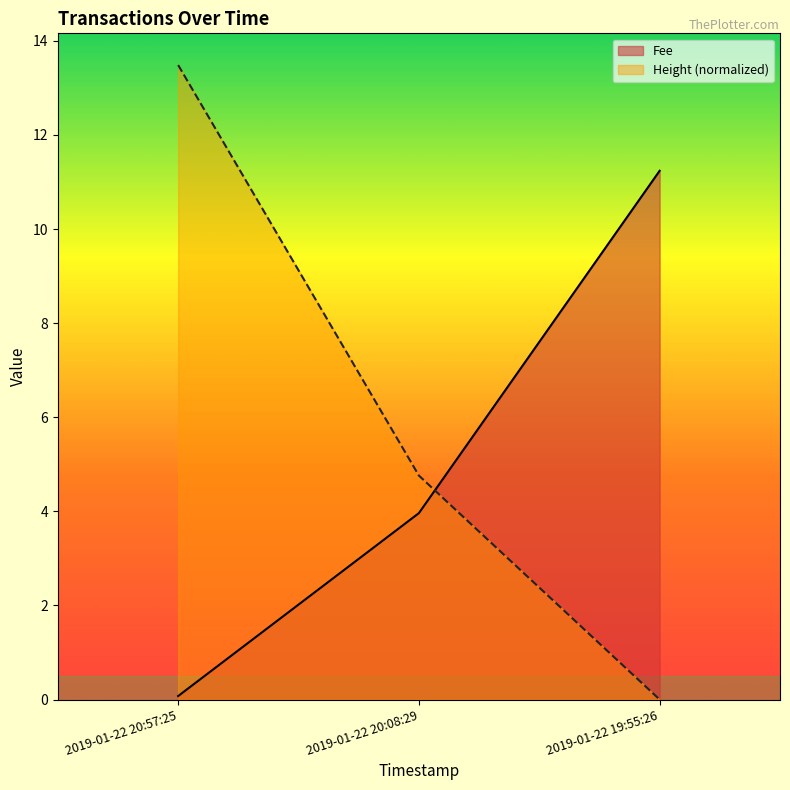

Rank the series at 2019-01-22 19:55:26 from highest to lowest value.

Fee, Height (normalized)